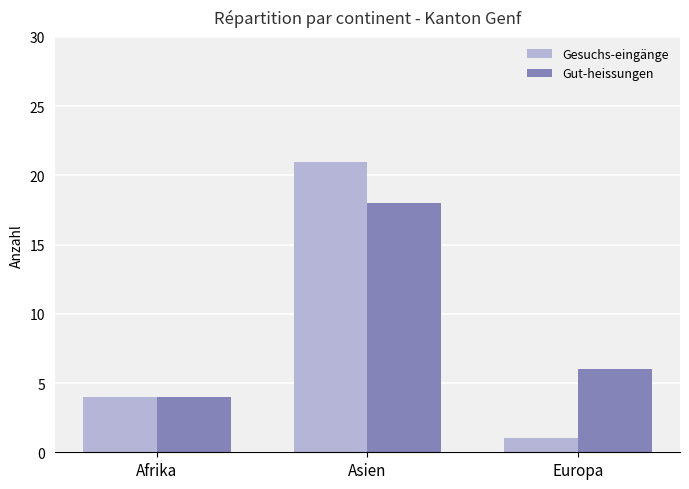

Reading left to right, list all the values displayed in this chart.

Gesuchs-eingänge: 4	21	1
Gut-heissungen: 4	18	6